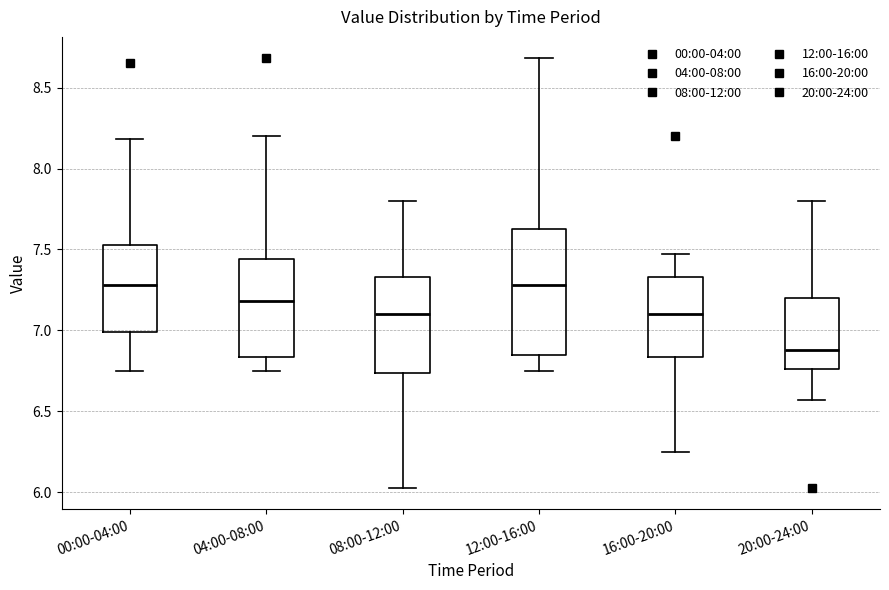

Reading left to right, read every box against the y-axis: the position of its median line, the range the box covers, and the ends of its whiskers. The values are not printed on the chart, so give them approximately, as read against the axis.

00:00-04:00: median 7.30, box 7.00 to 7.55, whiskers 6.75 to 8.20
04:00-08:00: median 7.20, box 6.85 to 7.45, whiskers 6.75 to 8.20
08:00-12:00: median 7.10, box 6.75 to 7.35, whiskers 6.05 to 7.80
12:00-16:00: median 7.30, box 6.85 to 7.65, whiskers 6.75 to 8.70
16:00-20:00: median 7.10, box 6.85 to 7.35, whiskers 6.25 to 7.45
20:00-24:00: median 6.90, box 6.75 to 7.20, whiskers 6.55 to 7.80